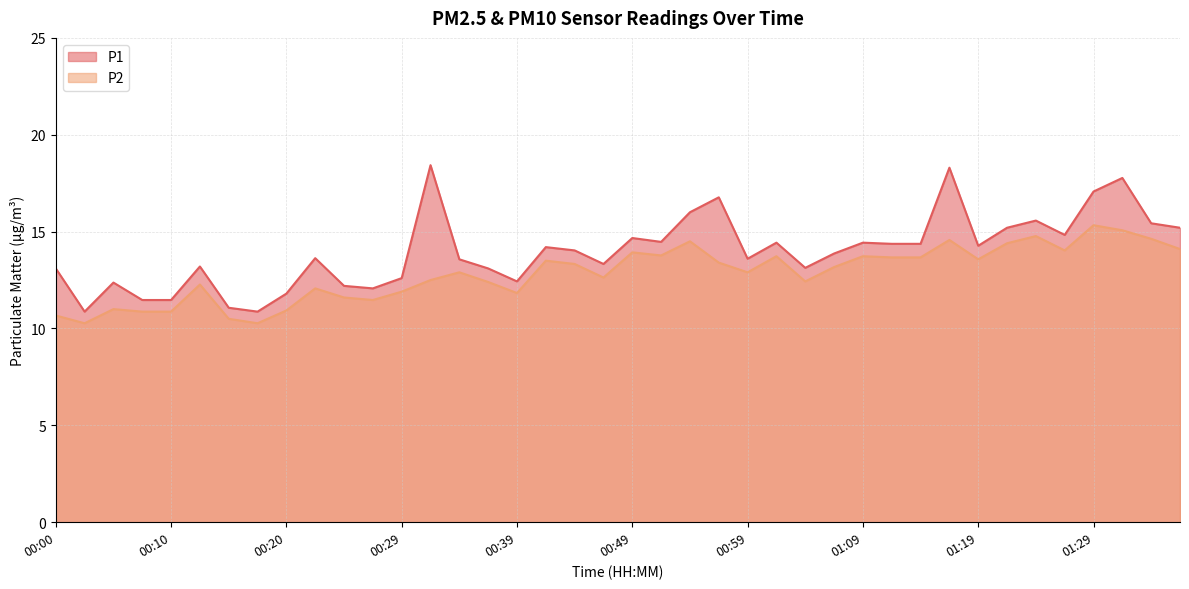

Does the chart display data point markers on the line(s)?

No